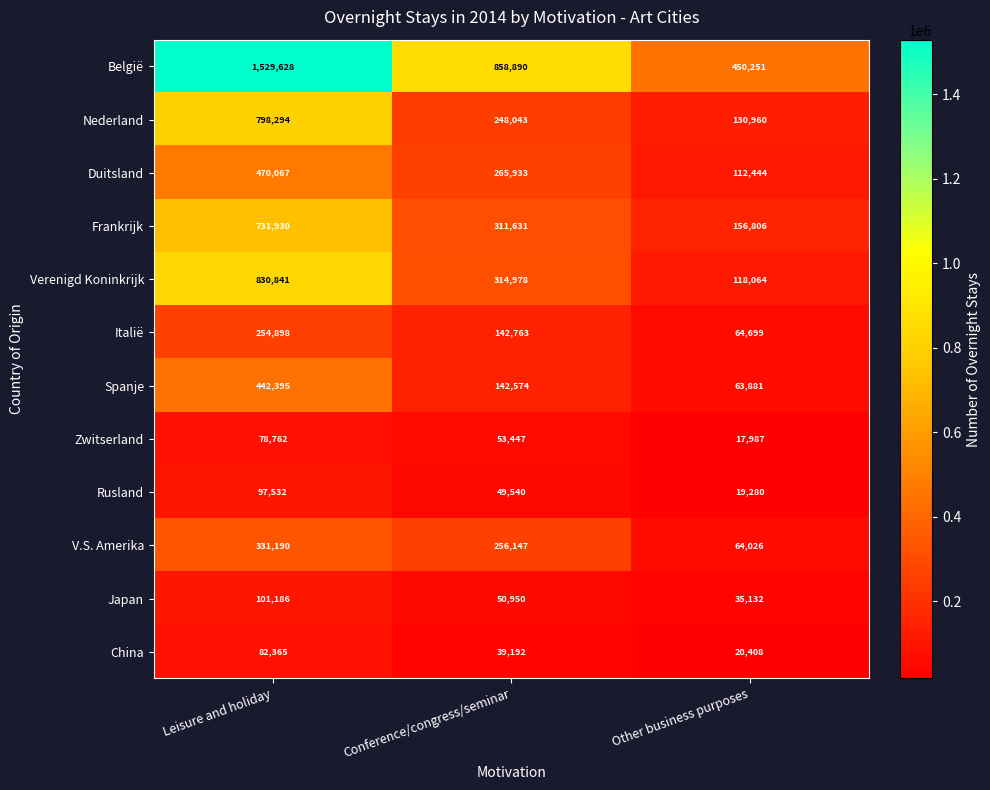

Which series has the largest total across all categories?

België